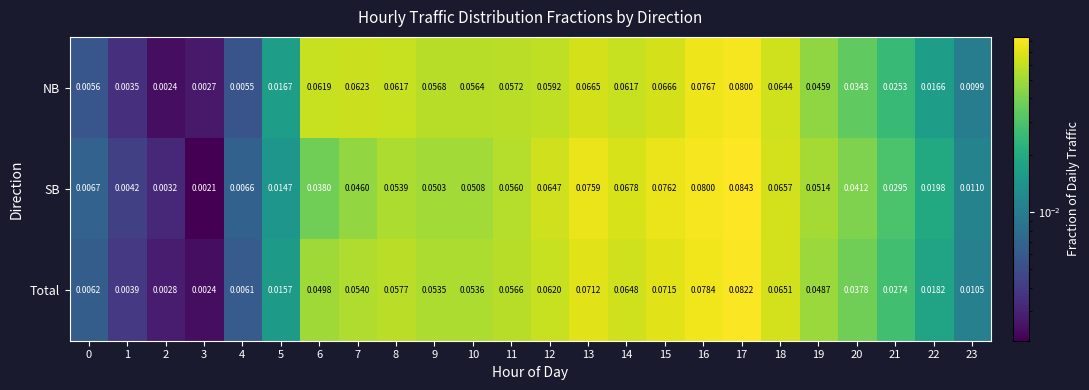

List the series in order of their overall mean, lowest first.

NB, SB, Total